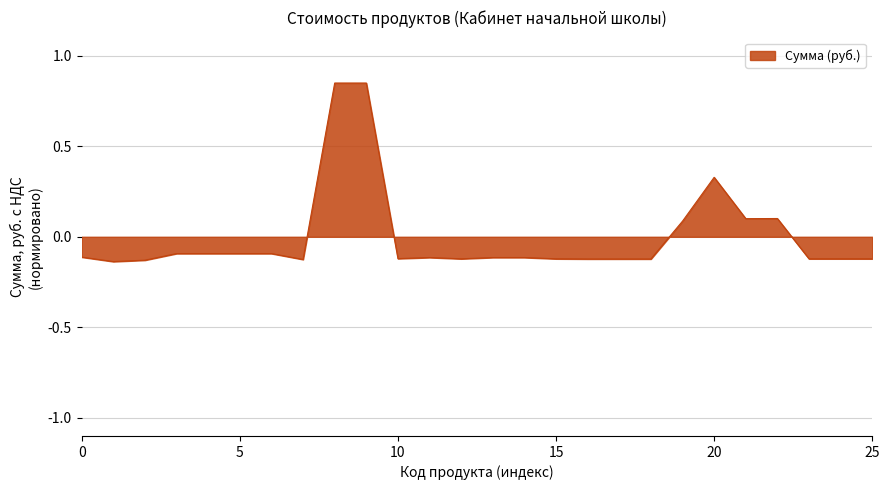

What is the difference between the maximum and minimum values?

1.0